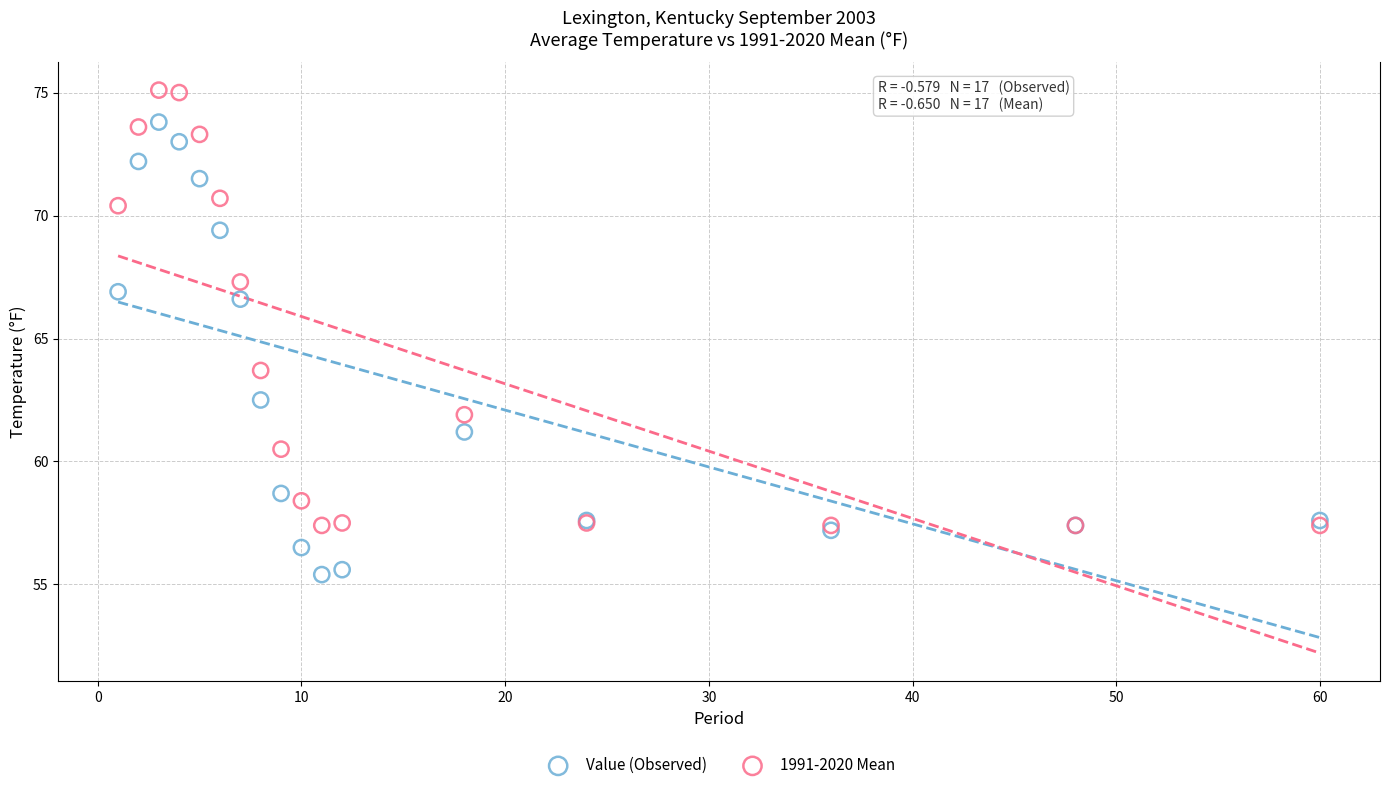

Which series contains the highest Y value?

1991-2020 Mean